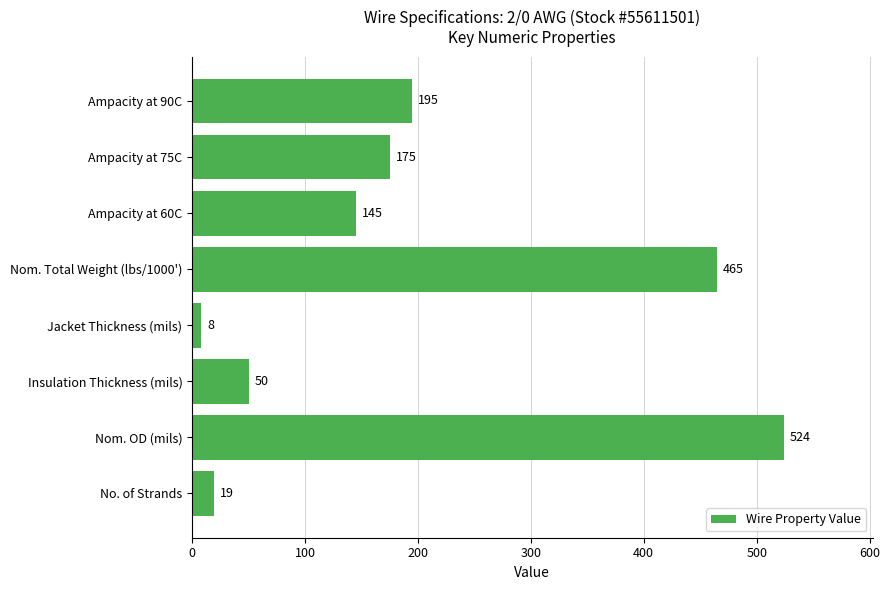

True or false: the data shows 50 at Insulation Thickness (mils).

True